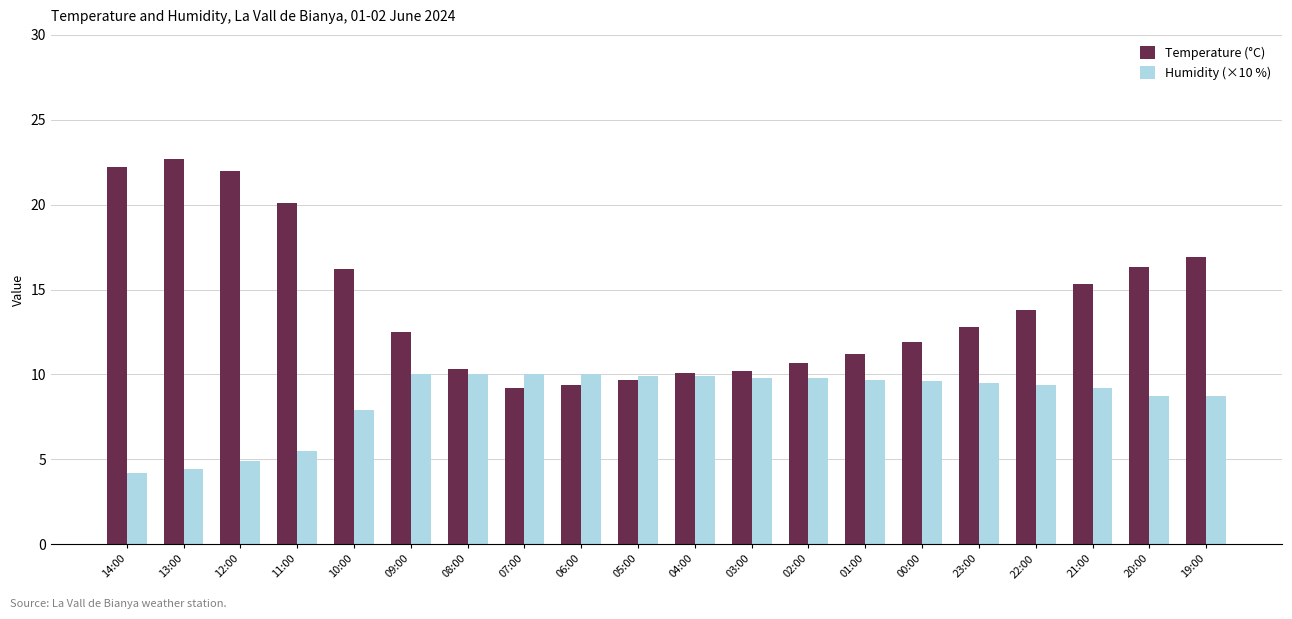

Count the number of categories in the chart.

20